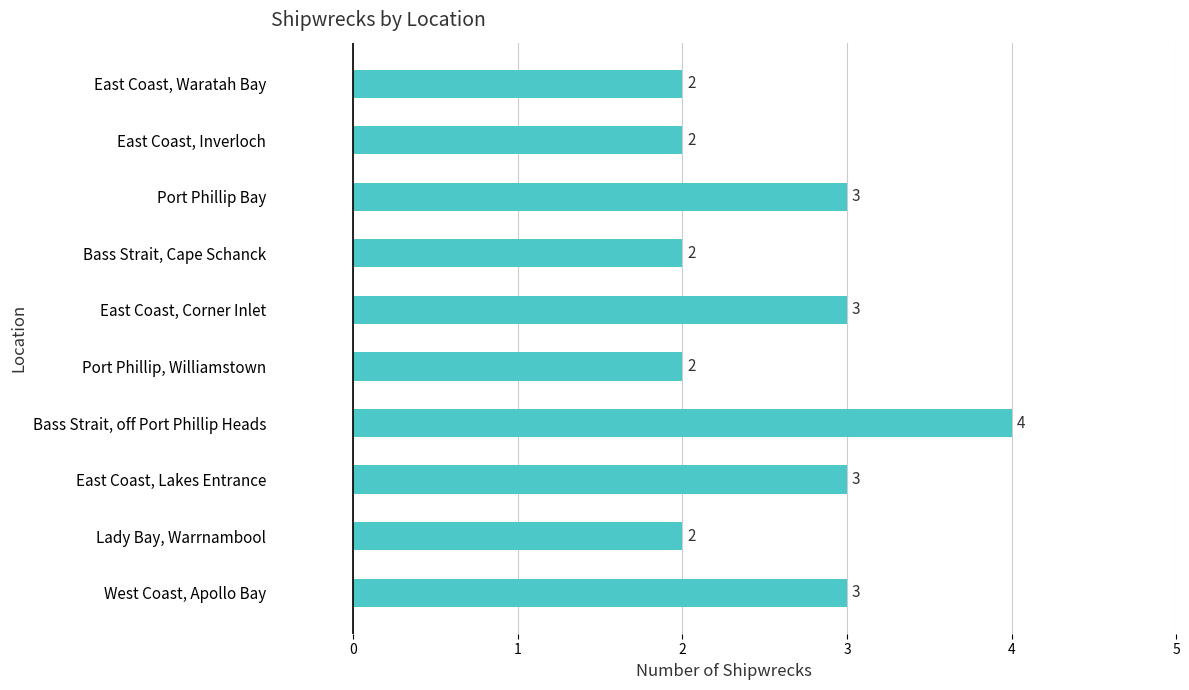

Between East Coast, Lakes Entrance and East Coast, Inverloch, which is larger?

East Coast, Lakes Entrance